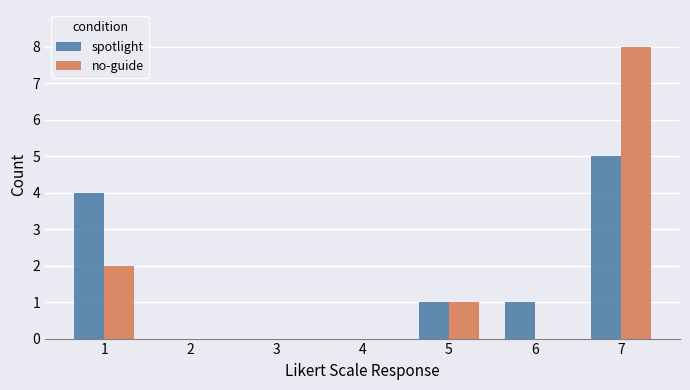

What is the maximum value shown in the chart?

8